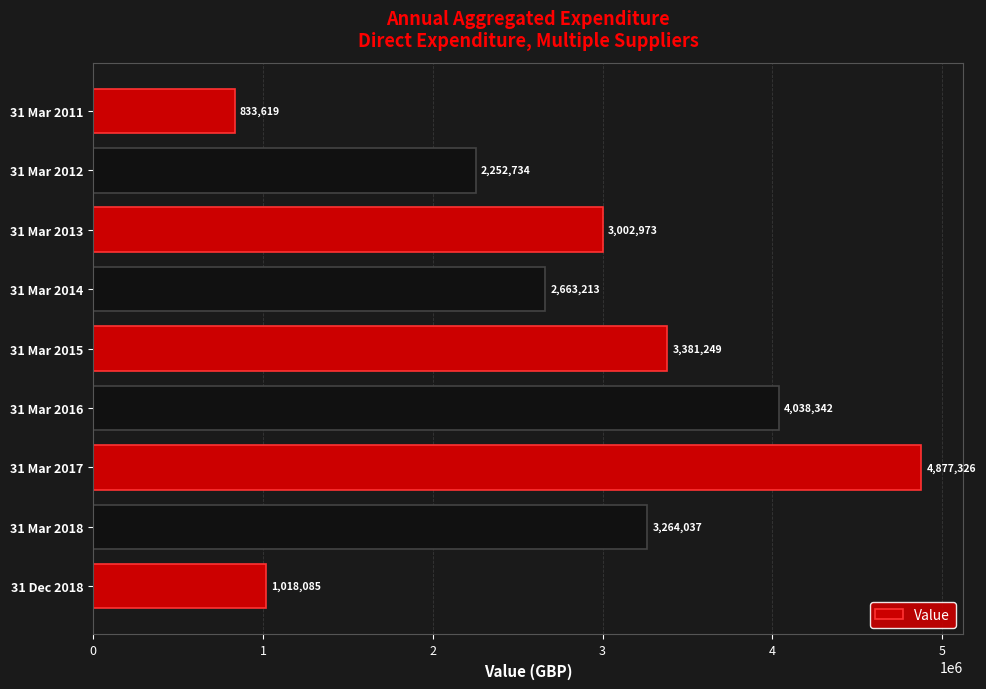

Which category has the lowest value across all series?

31 Mar 2011